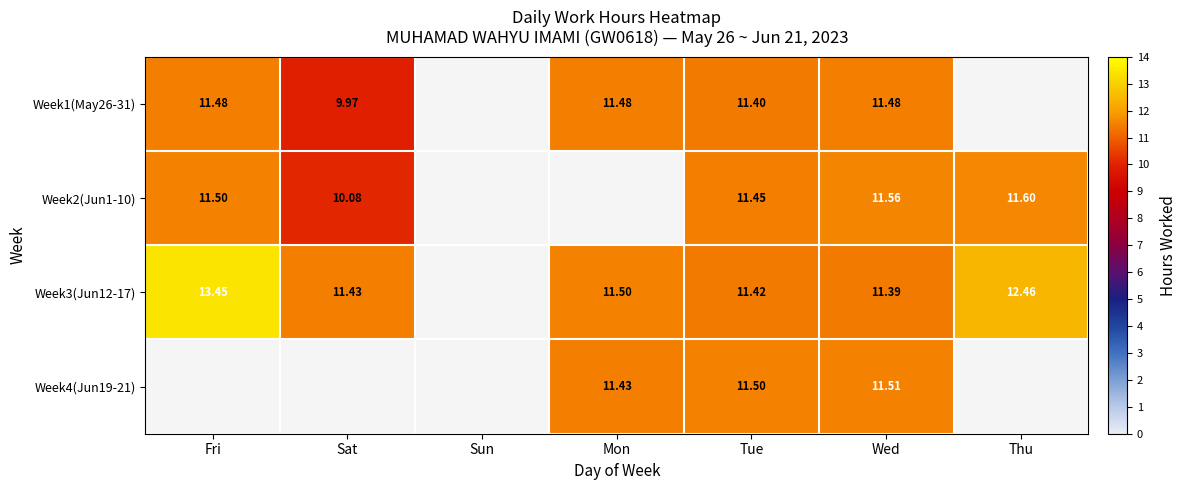

Which label corresponds to the smallest value in the chart?

Sun